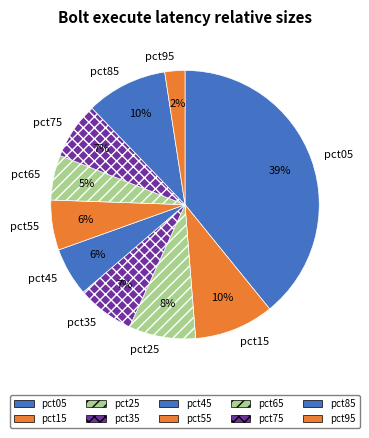

Is it true that pct95 is 2% of the pie?

True